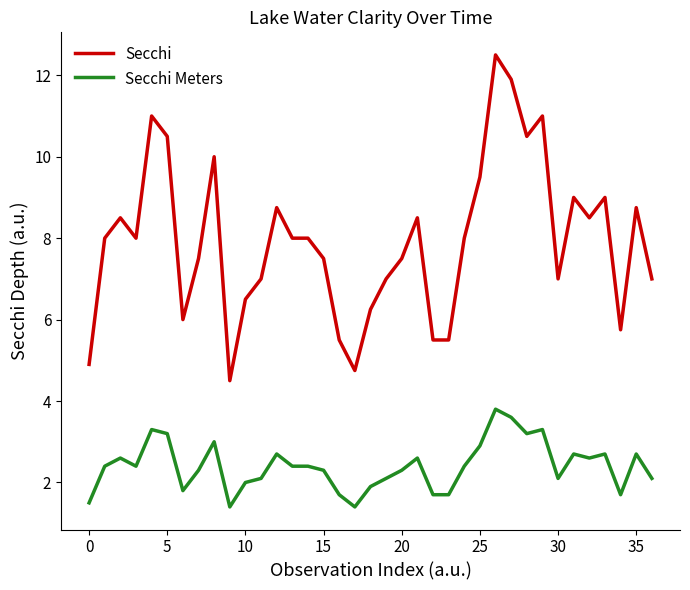

True or false: Secchi and Secchi Meters intersect in this chart.

False